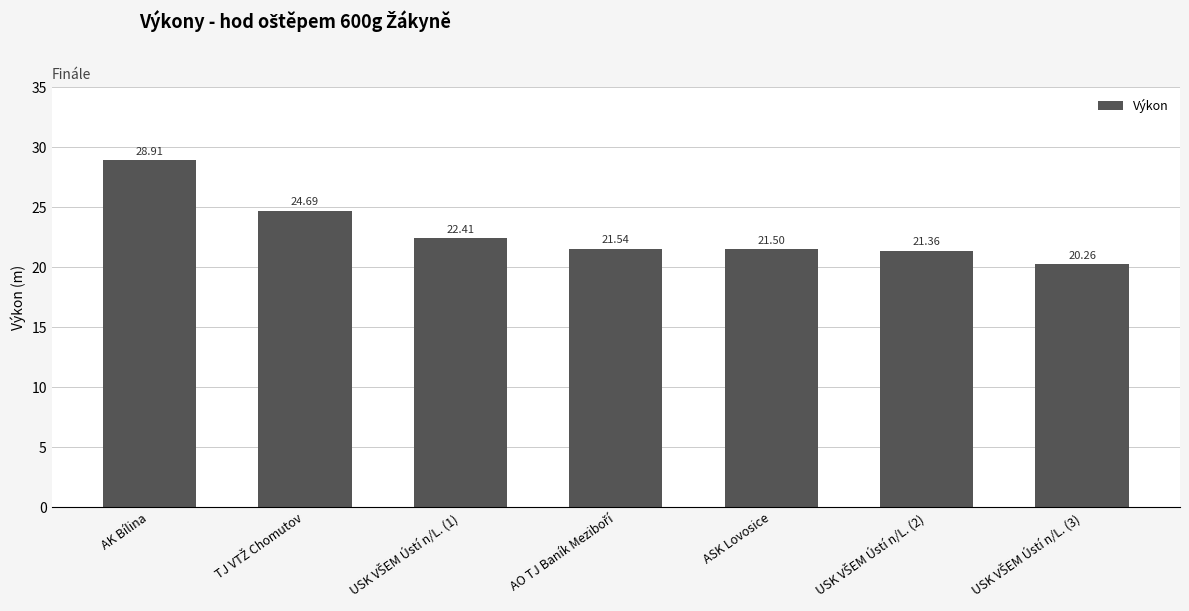

Where does the data first go above 21?

AK Bílina